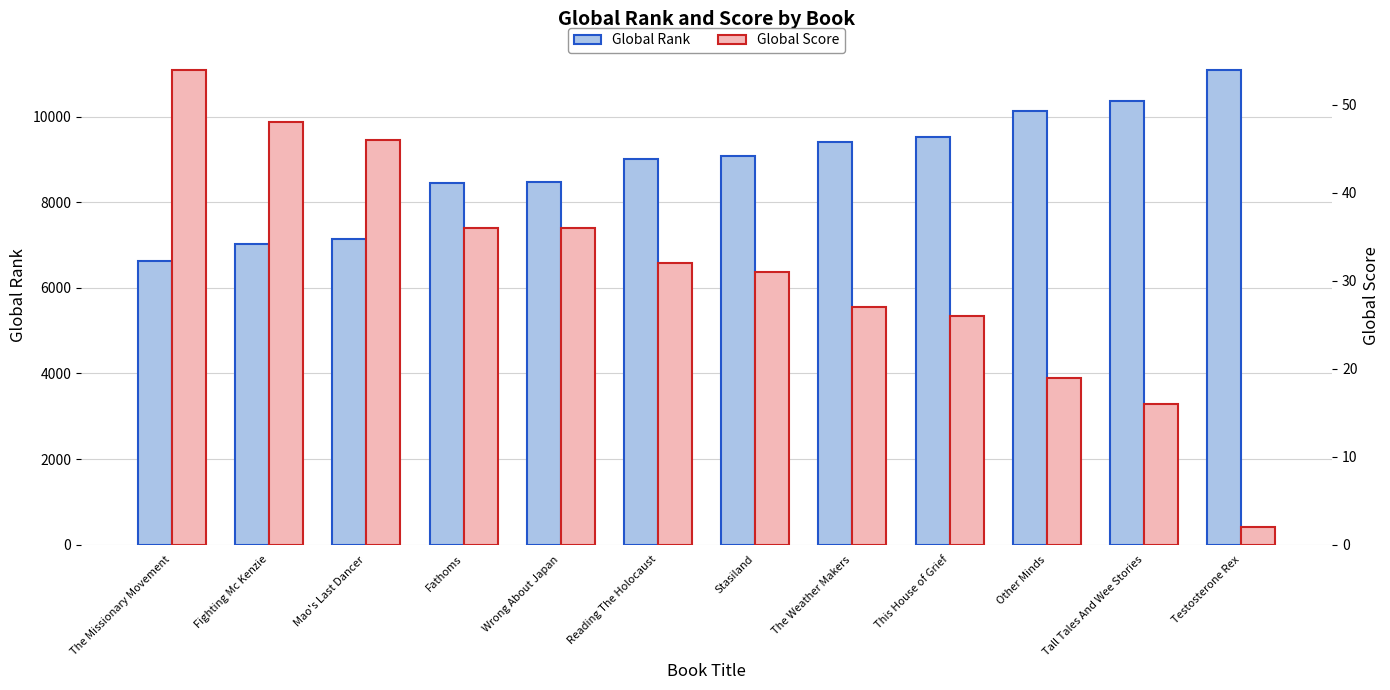

How many data points does each series have?

12